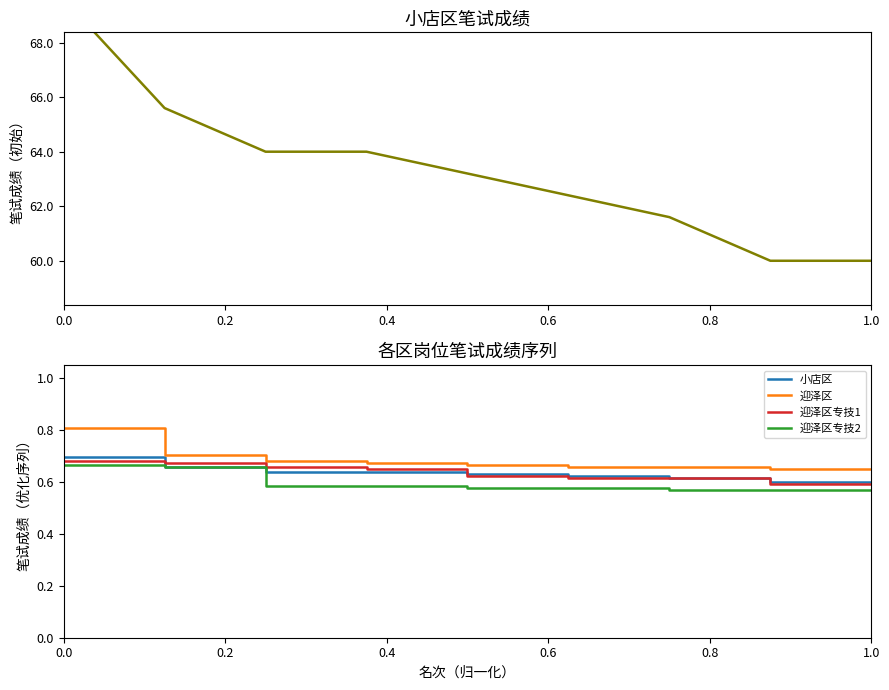

Which series has the largest total across all categories?

迎泽区